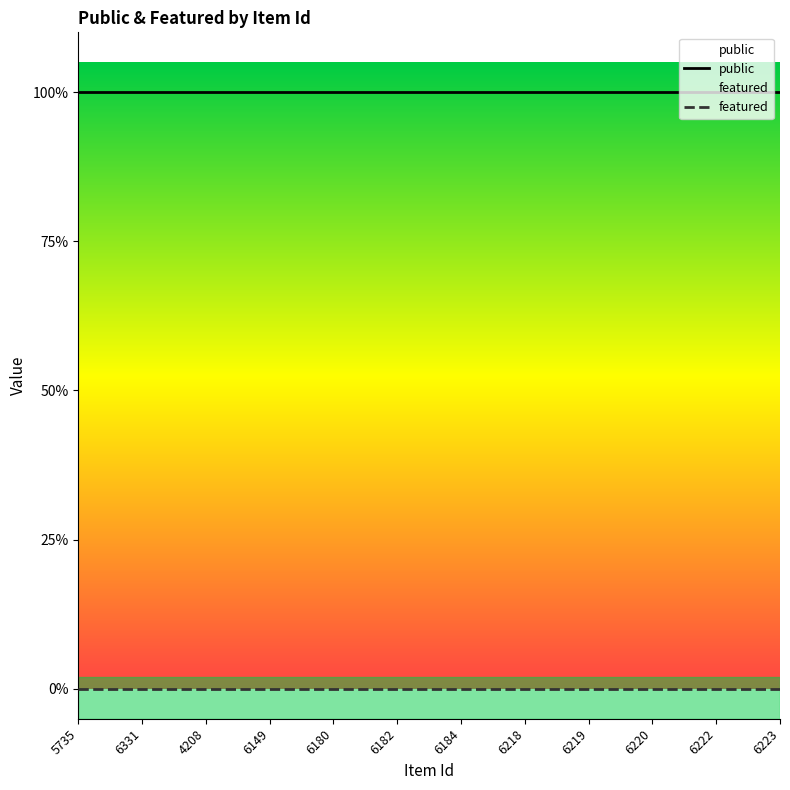

What is the sum of the public values at 6222 and 6180?

2